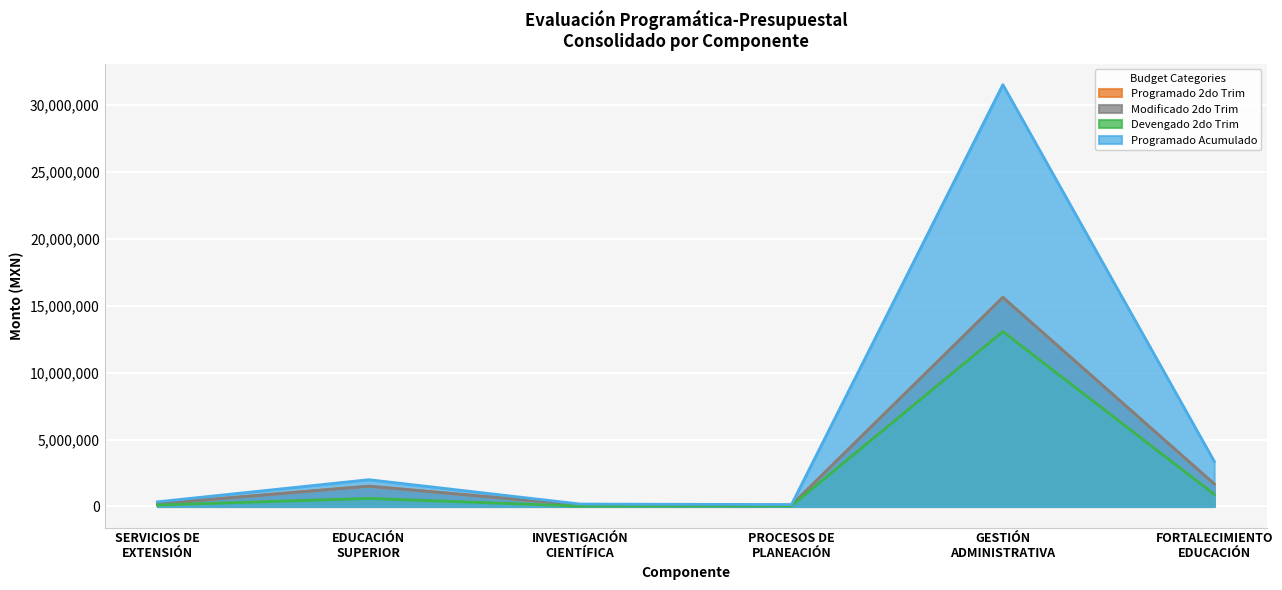

How many lines are shown in the chart?

4